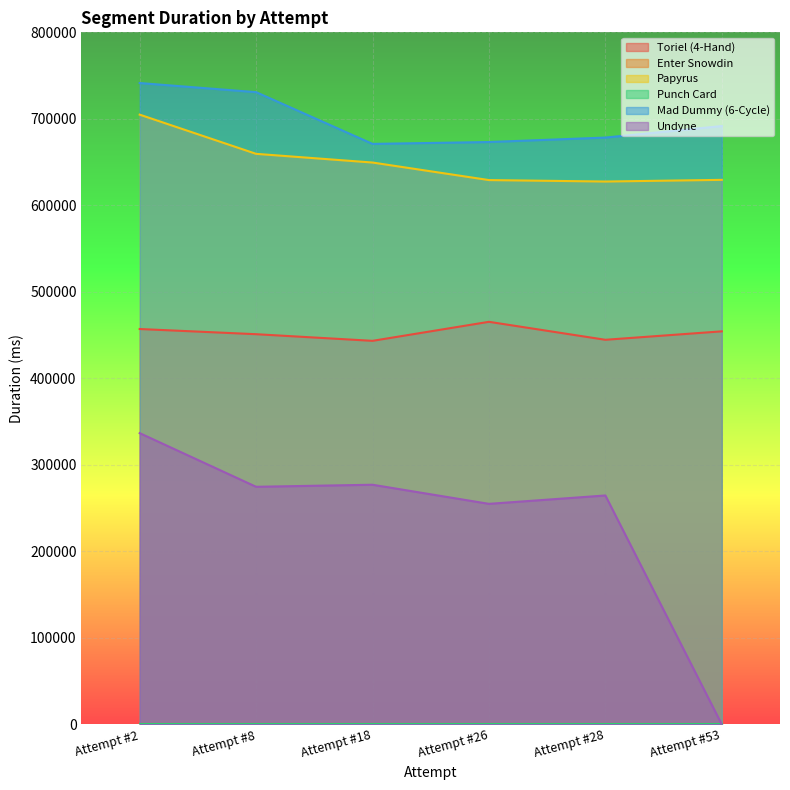

Does the chart display data point markers on the line(s)?

No